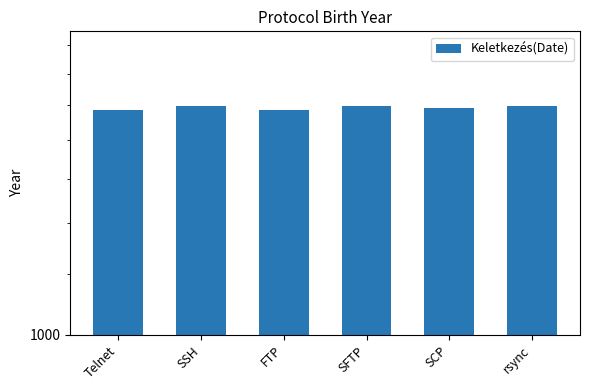

At which label is the value closest to 1983?

SCP